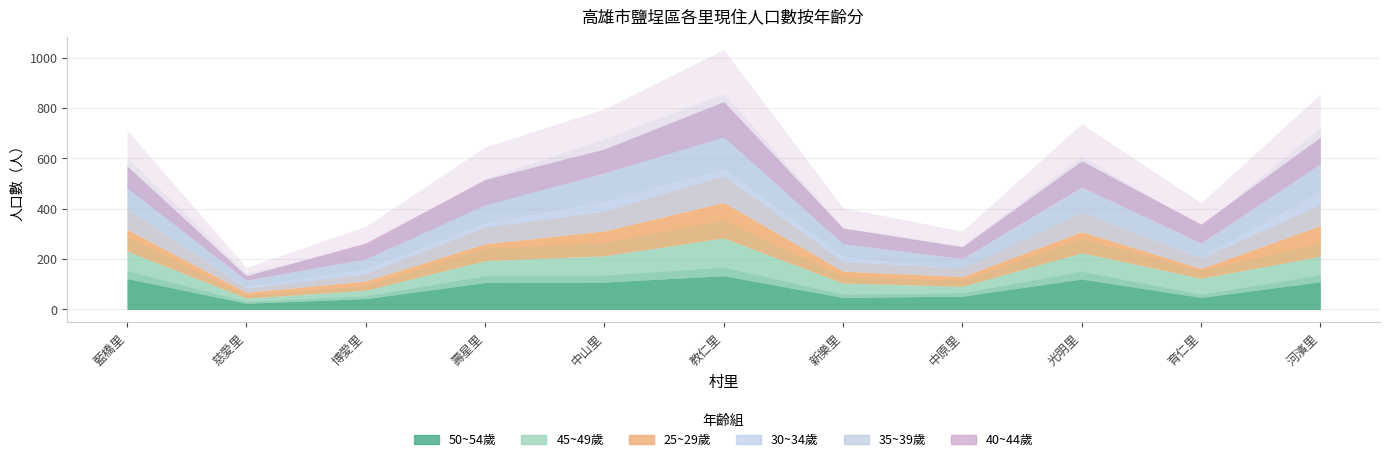

What is the approximate value of 40~44歲 at 中山里, to the nearest 5?

95